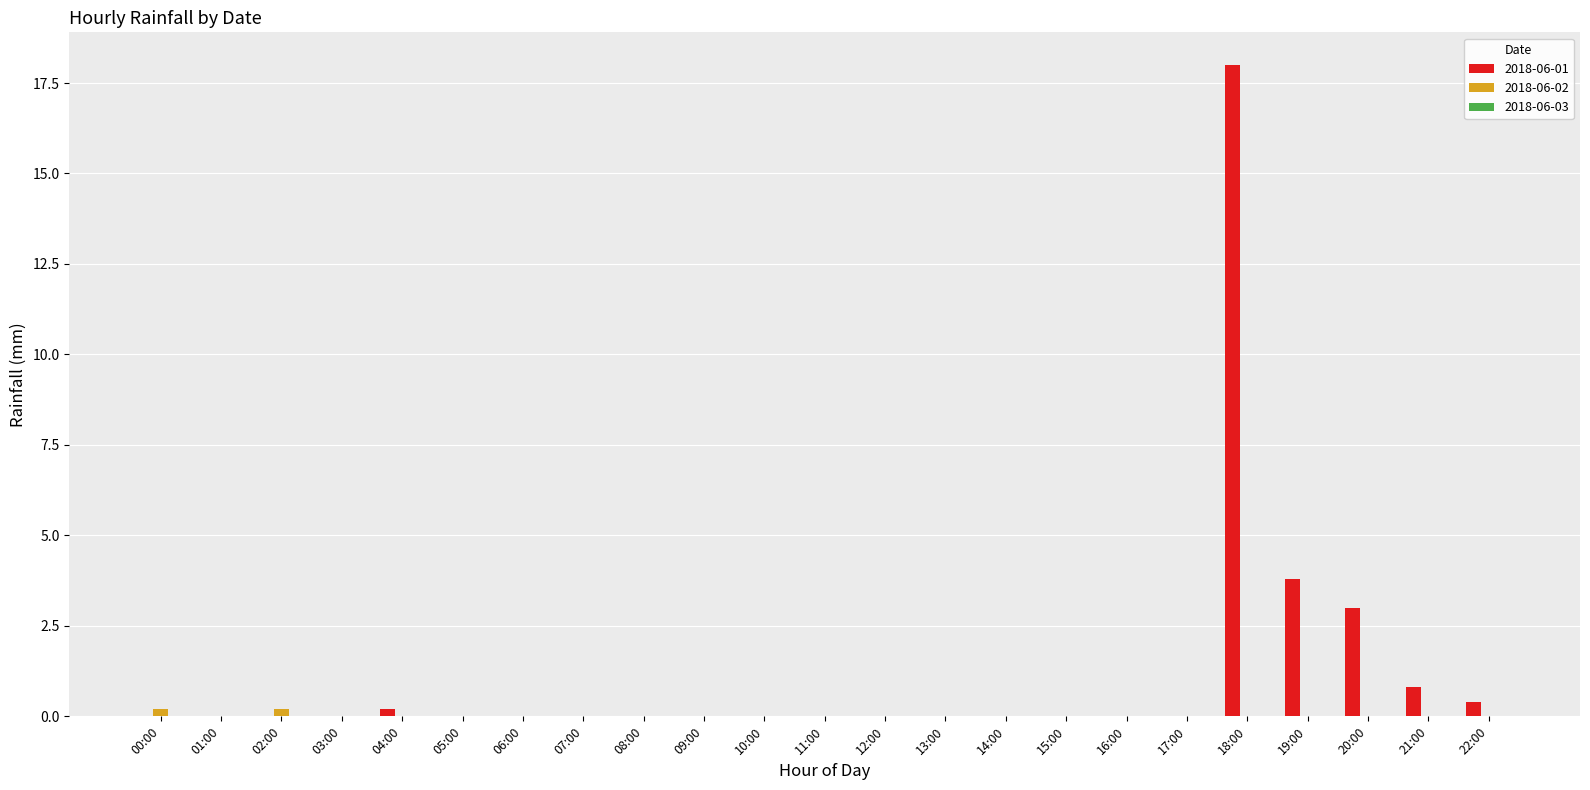

What is the sum of all 2018-06-02 values?

0.4